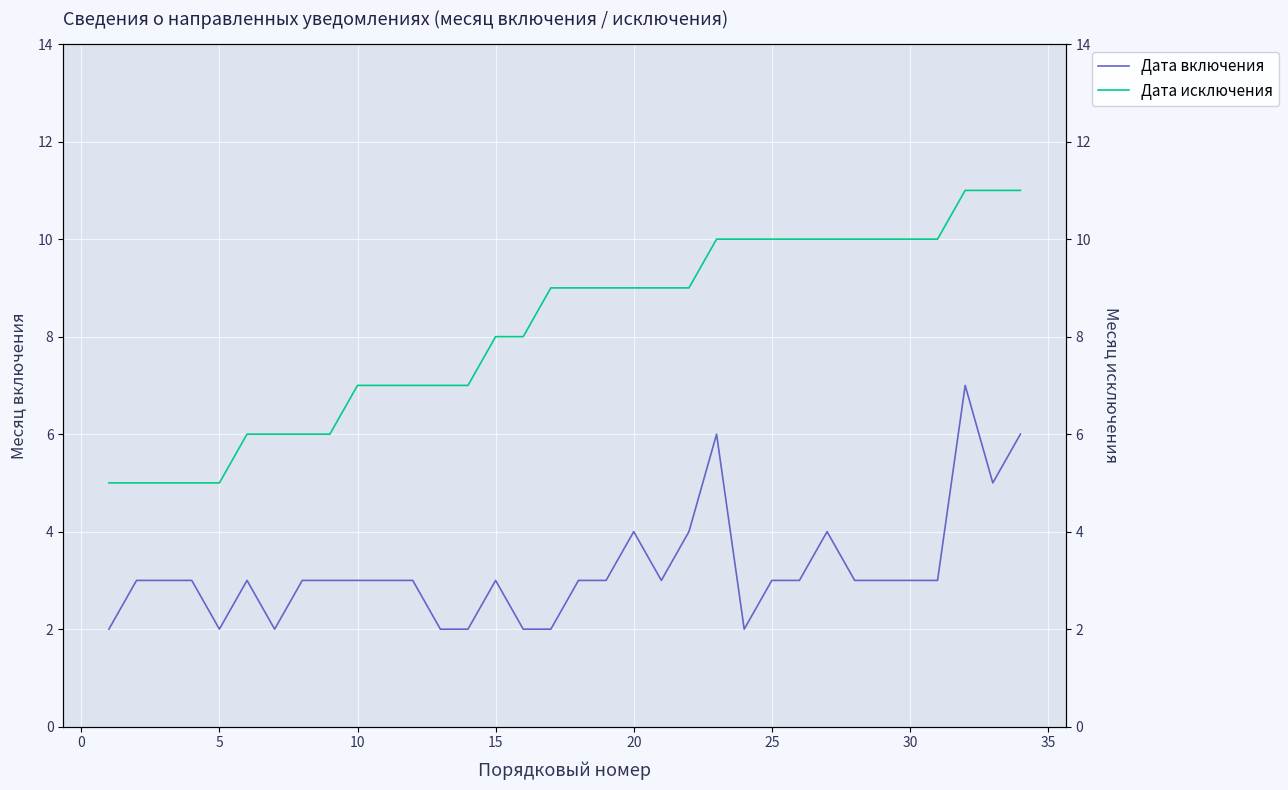

Is it true that Дата включения equals 1 at 15?

False